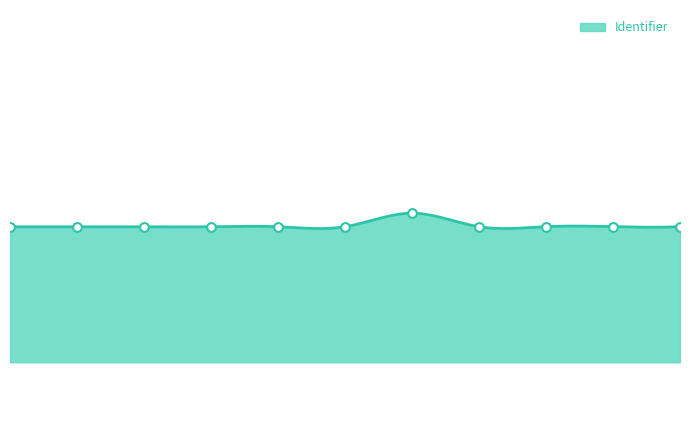

What is the ratio of the value at Step 3 - Vocabulary to the value at Step 4 - Grammar?

1.0